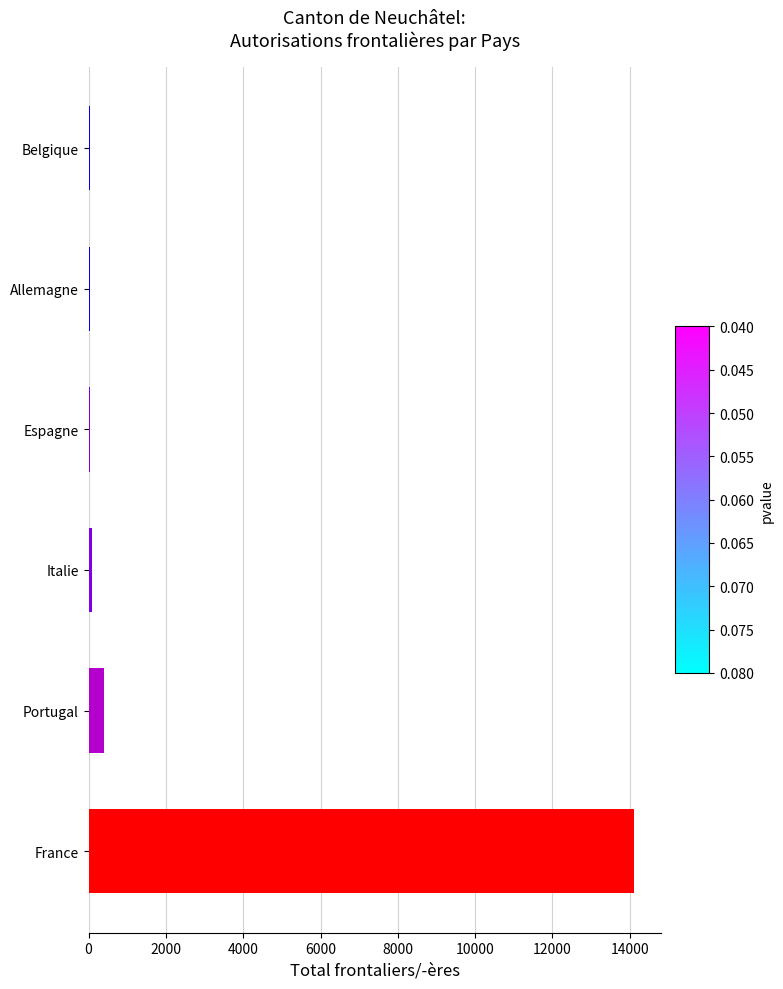

What is the maximum value shown in the chart?

14099